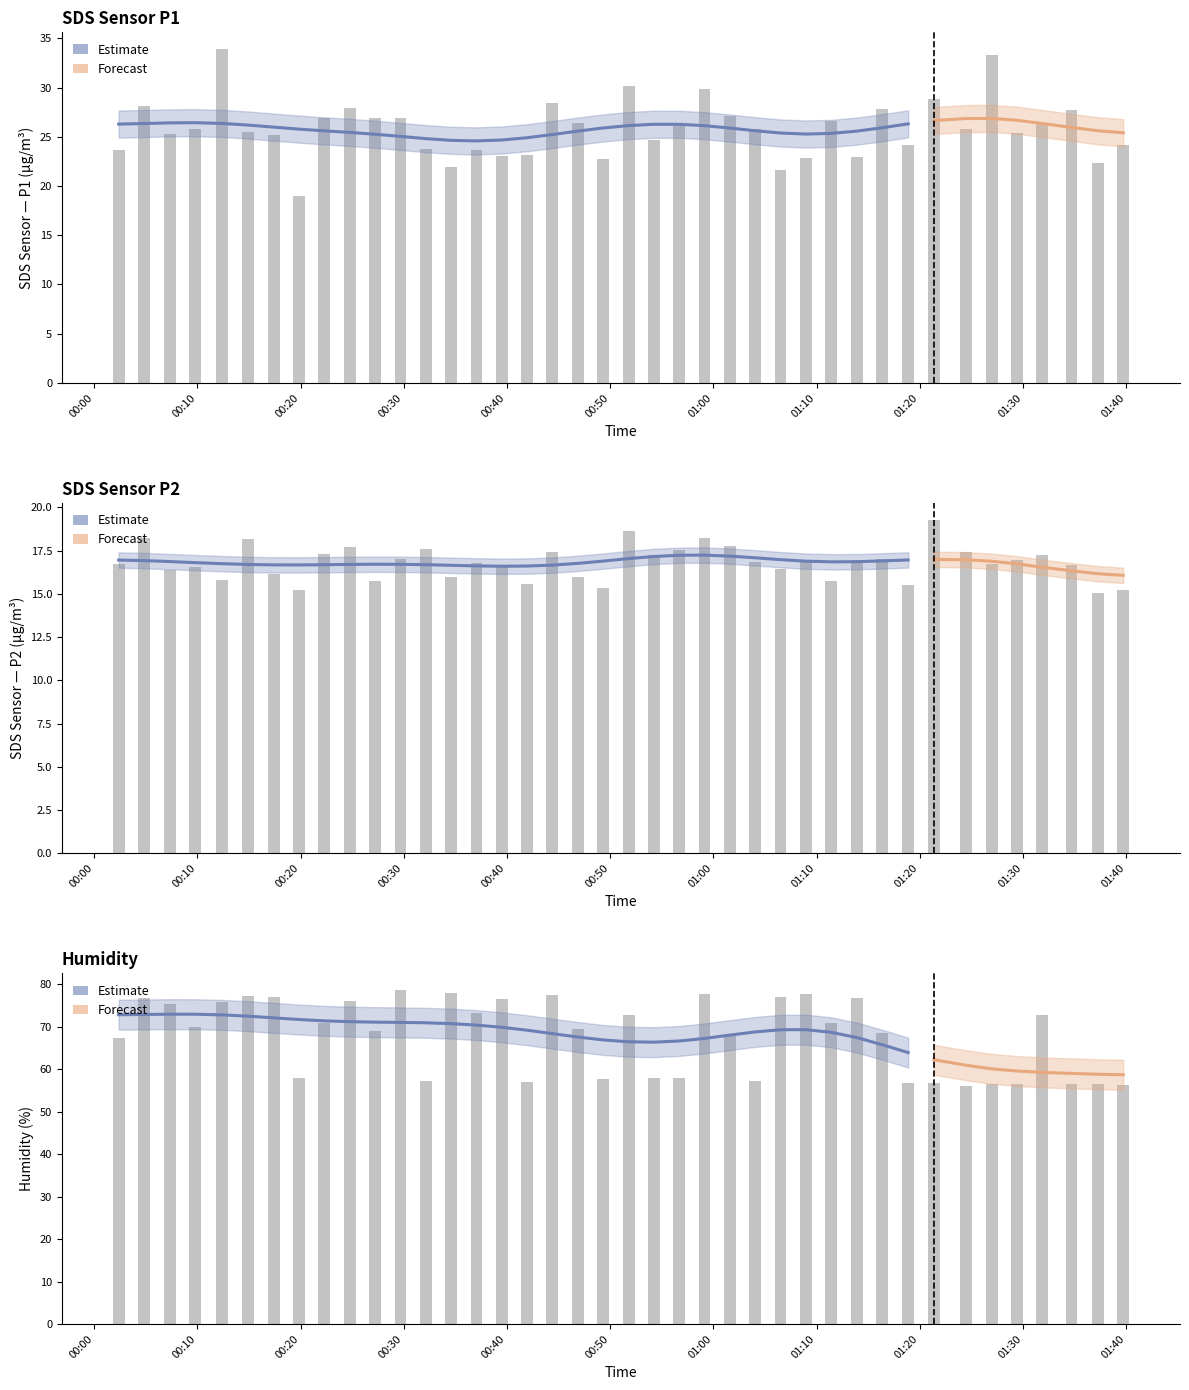

How many data points in Humidity are less than 70?

20